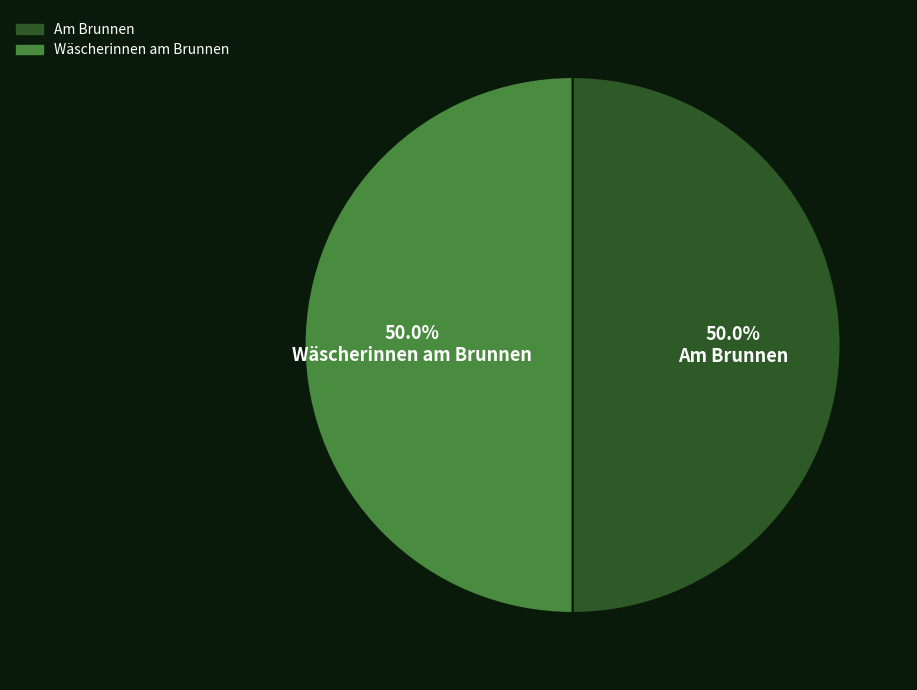

How much of the chart is everything except Wäscherinnen am Brunnen?

50.0%